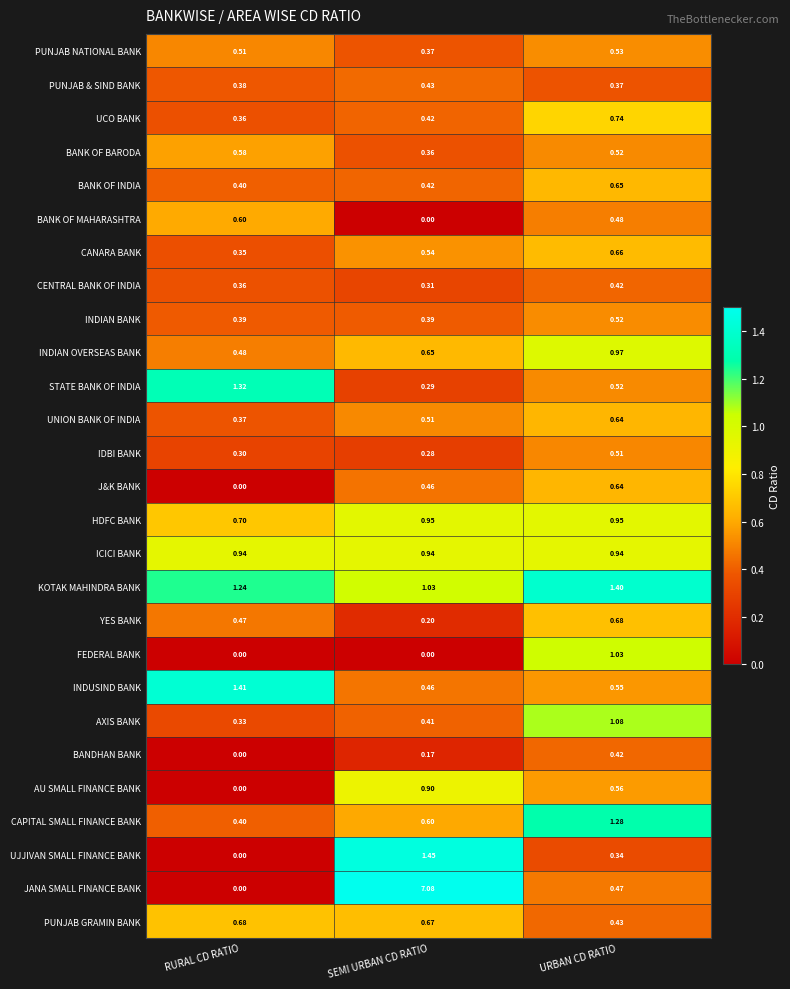

Which label corresponds to the largest value in the chart?

SEMI URBAN CD RATIO